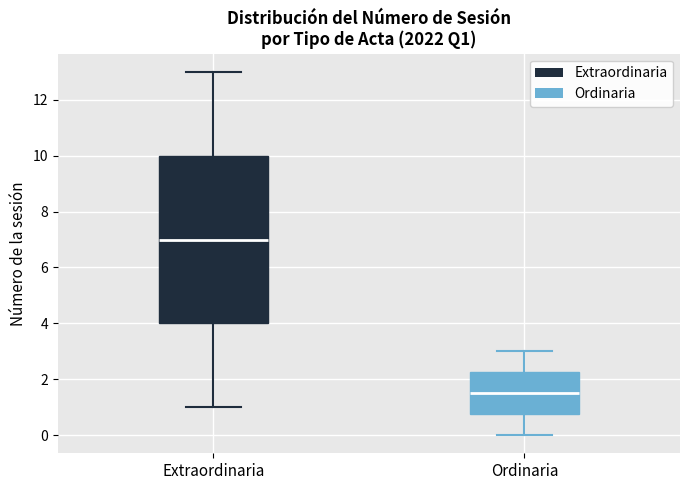

Reading left to right, read every box against the y-axis: the position of its median line, the range the box covers, and the ends of its whiskers. The values are not printed on the chart, so give them approximately, as read against the axis.

Extraordinaria: median 7.0, box 4.0 to 10.0, whiskers 1.0 to 13.0
Ordinaria: median 1.6, box 0.8 to 2.2, whiskers 0.0 to 3.0